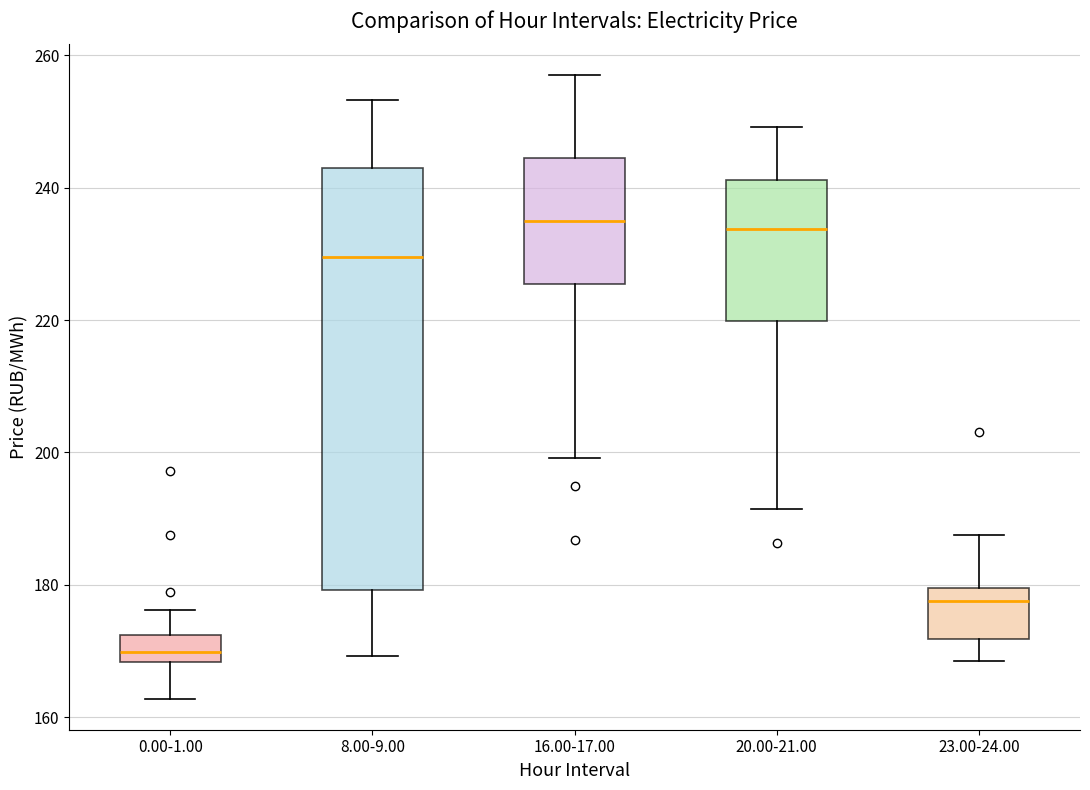

Comparing the boxes themselves (not the whiskers), which one is the tallest?

8.00-9.00